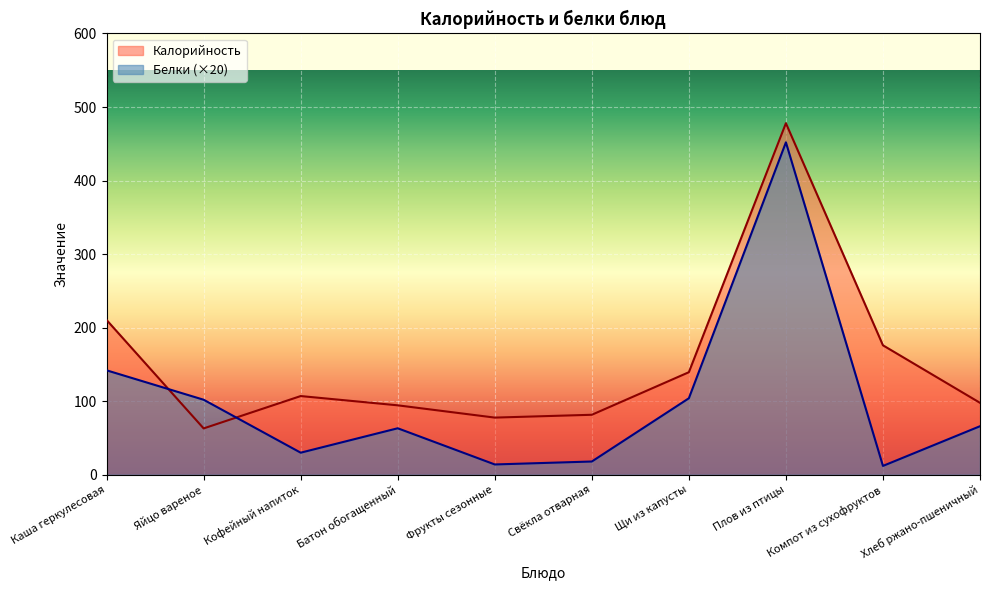

What is the value of the Белки point at the 5th from the left?

14.0